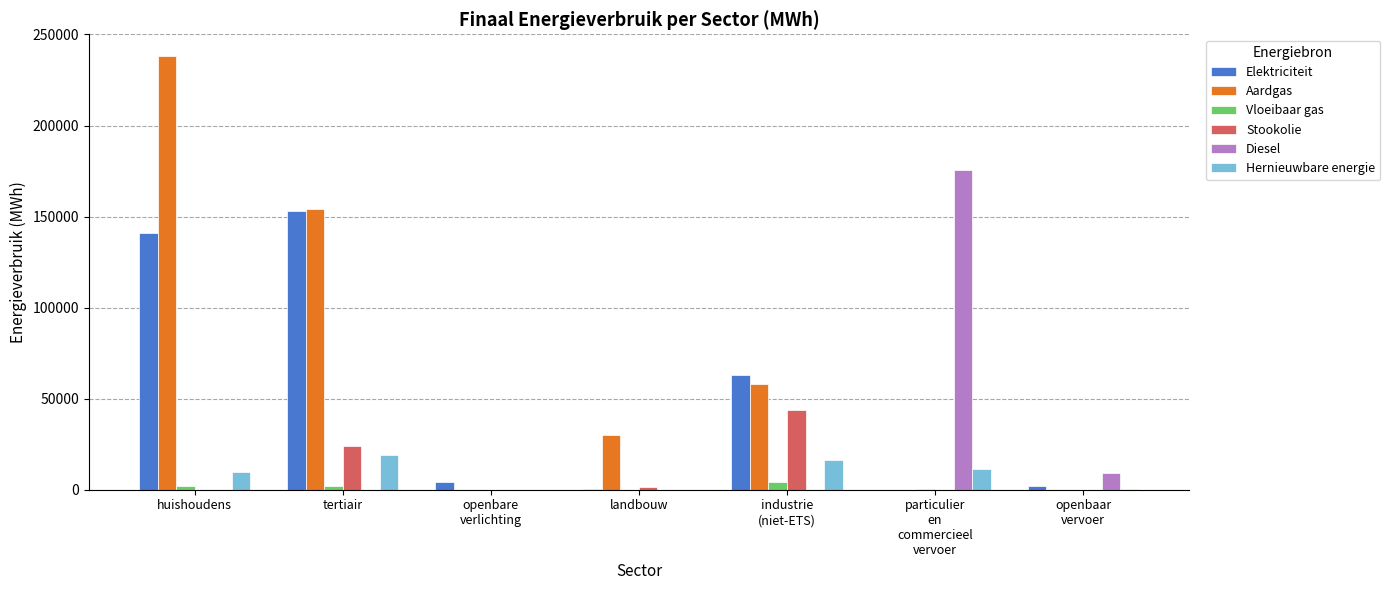

The Aardgas series shows 29806.7 at landbouw. True or false?

True